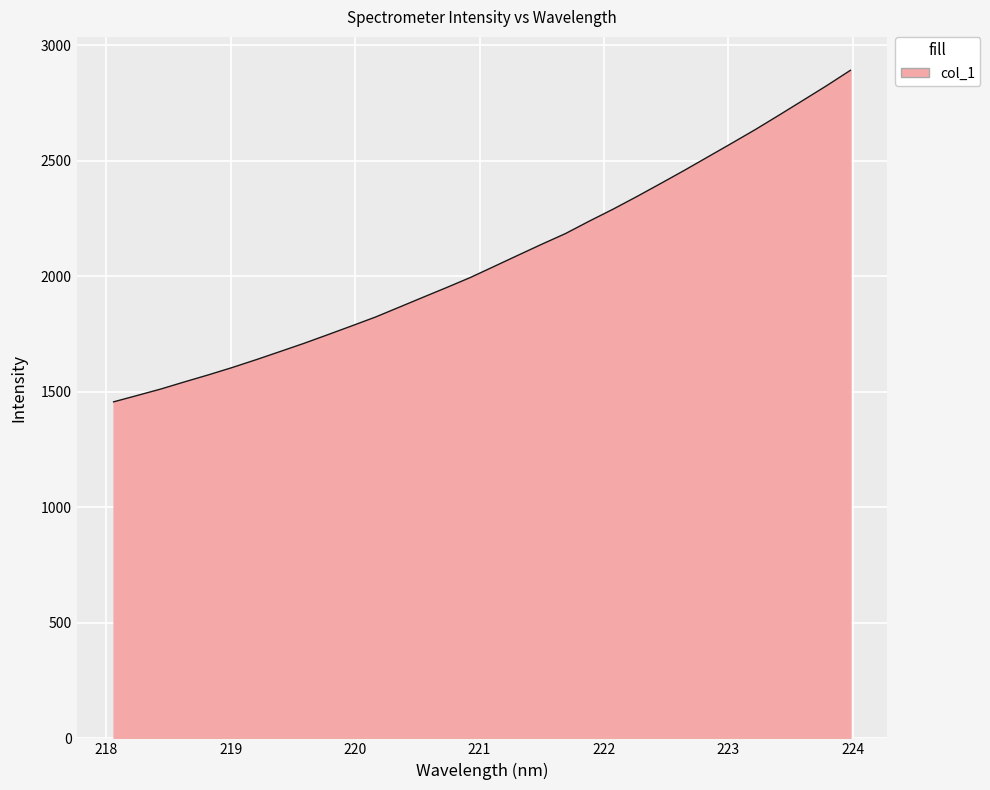

What is the average value?

2074.7